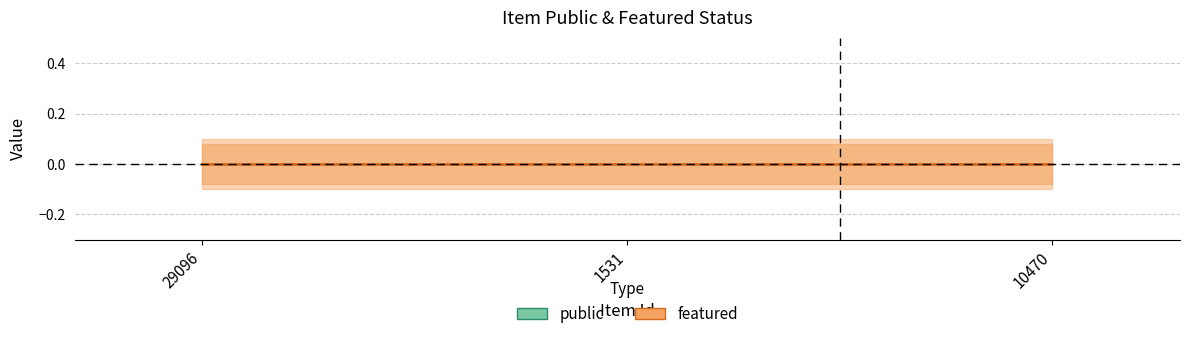

What is the value of the public point at the 1st from the left?

1